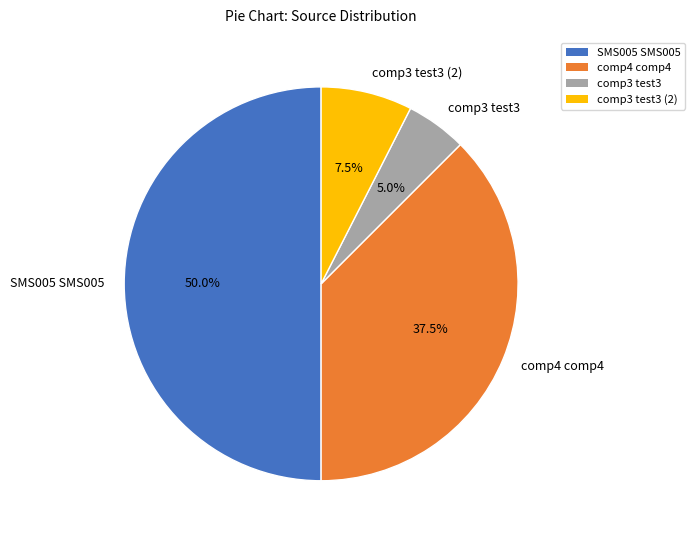

How many segments does this pie chart have?

4